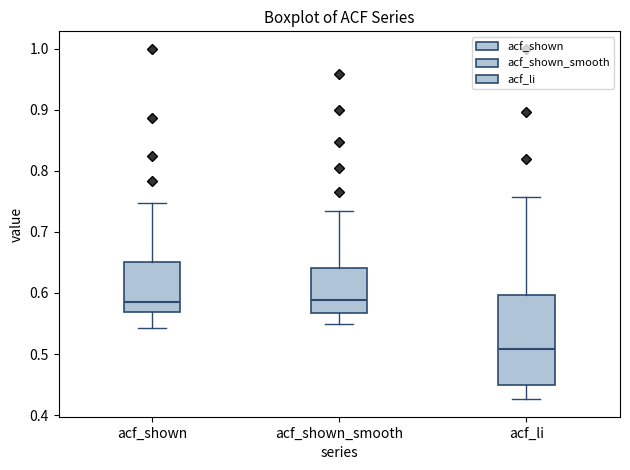

Where is the lower edge of the box for acf_li on the y-axis? The values are not printed on the chart, so give them approximately, as read against the axis.

0.45